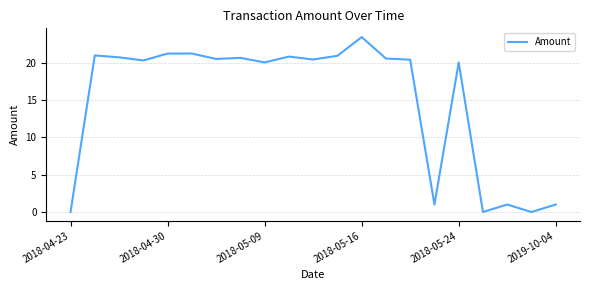

What is the maximum value shown in the chart?

23.4